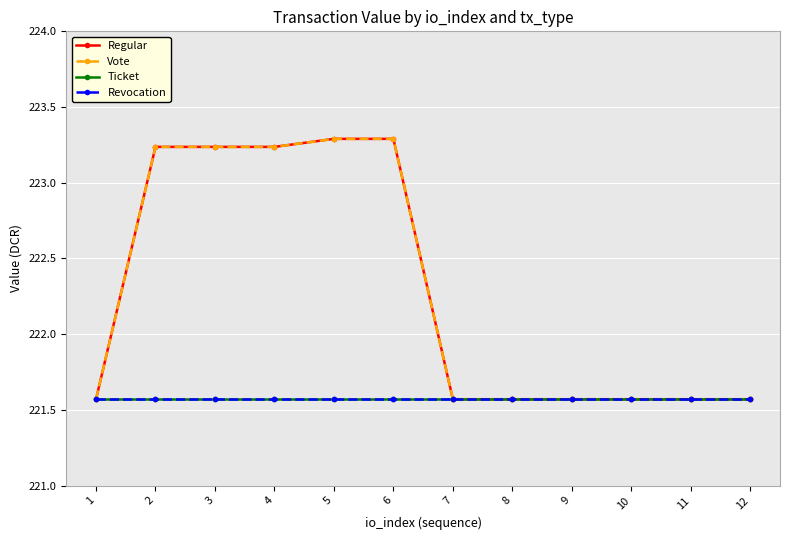

What is the average value of the Revocation series?

221.6